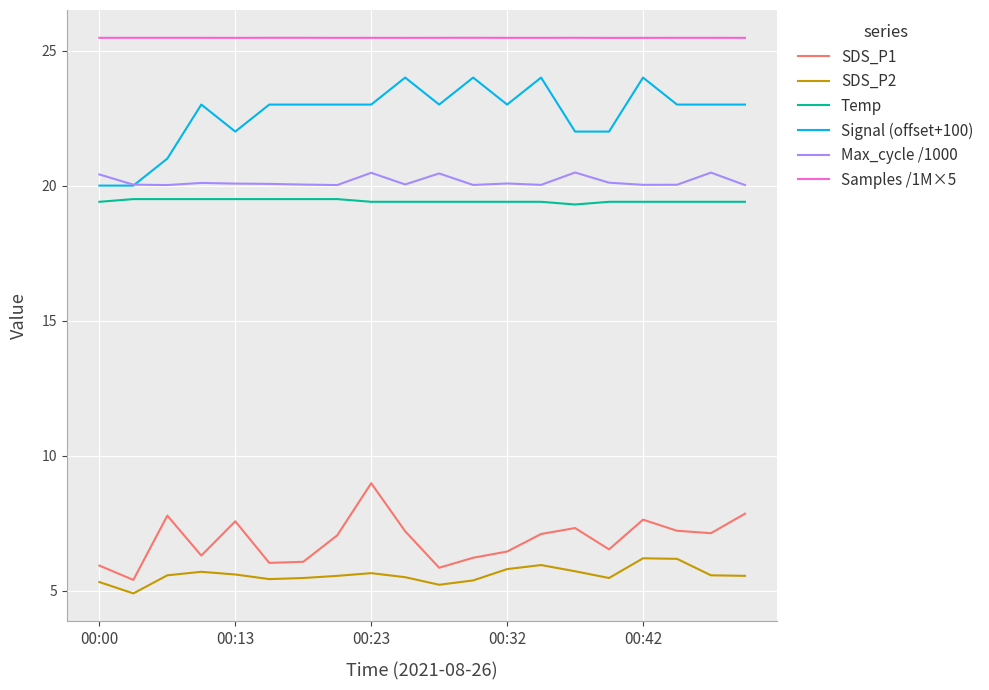

Rank the series by their maximum value, from highest to lowest.

Samples /1M×5, Signal (offset+100), Max_cycle /1000, Temp, SDS_P1, SDS_P2